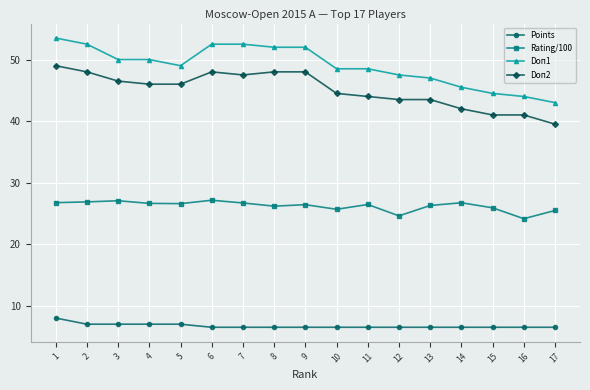

What are all the series names shown in the legend?

Points, Rating/100, Doп1, Doп2